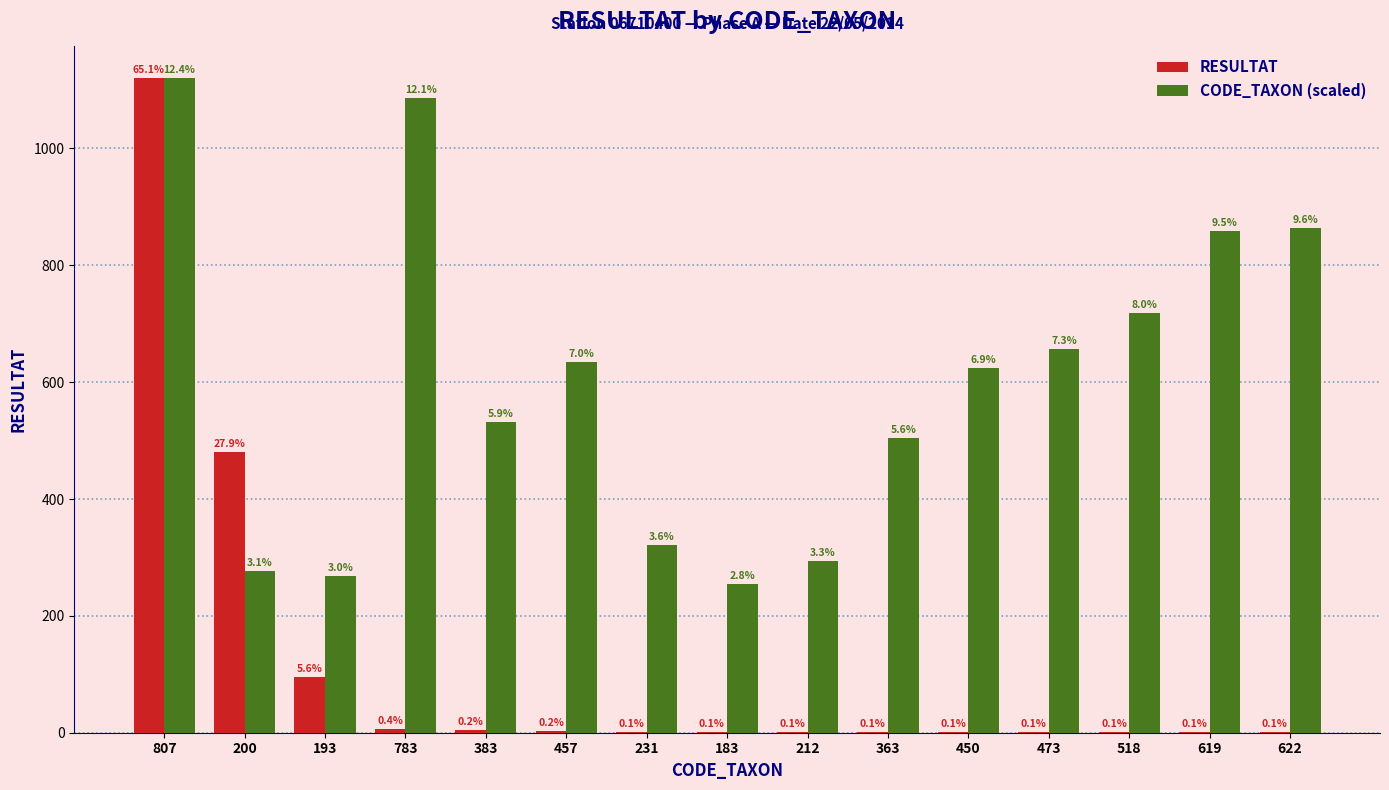

What is the label of the 14th bar from the left?

619